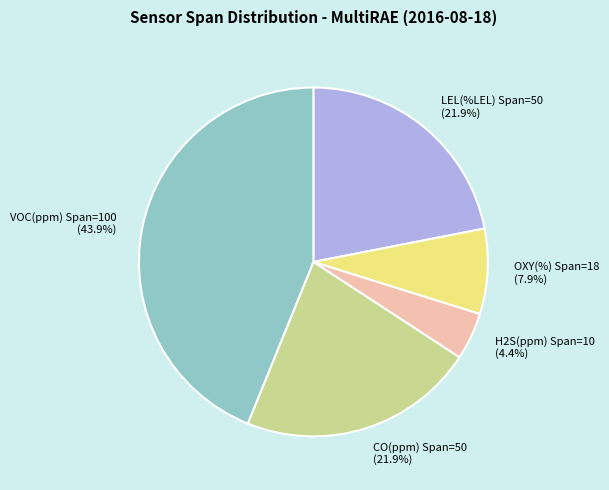

Is the sum of VOC(ppm) and LEL(%LEL) greater than half?

Yes